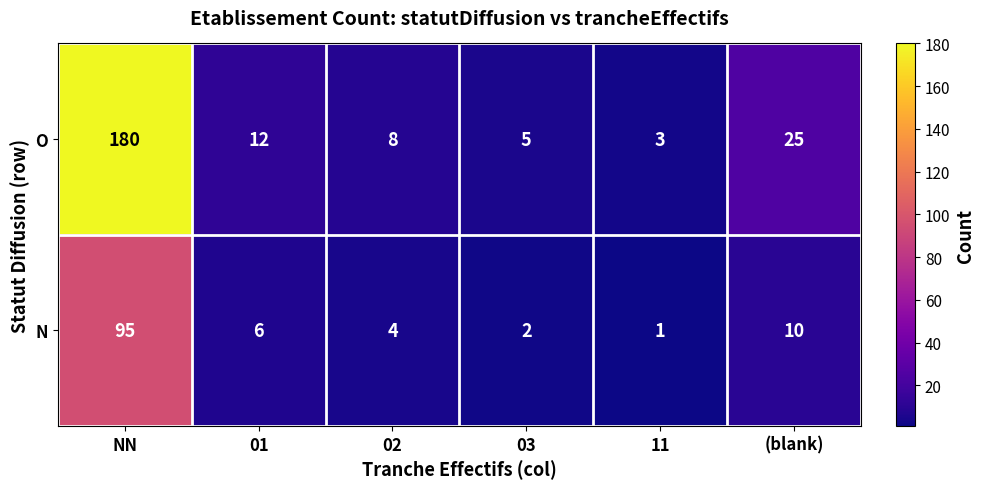

At how many categories does at least one series exceed 176?

1